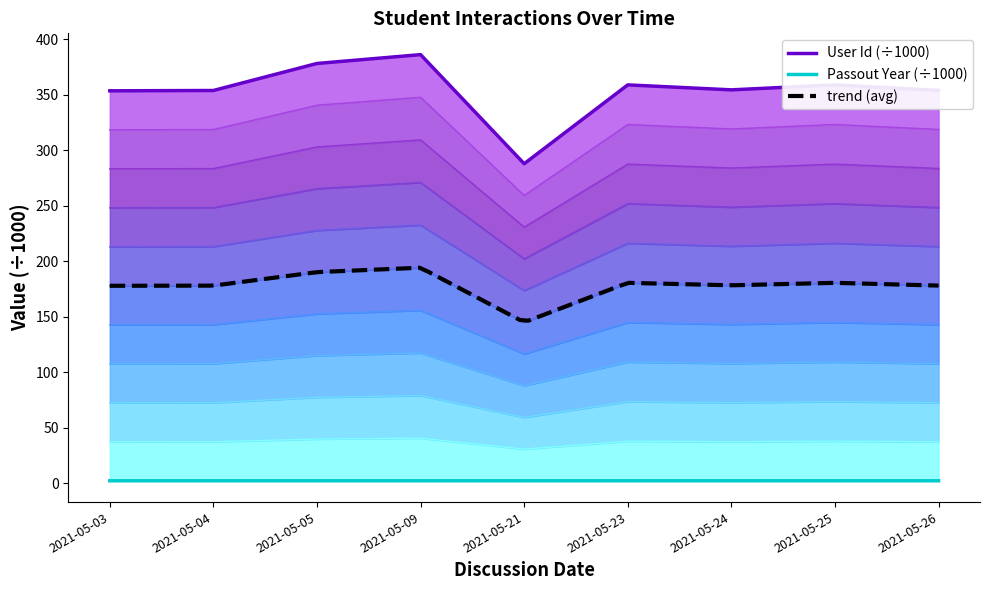

At 2021-05-23, list the series in order from smallest to largest.

Passout Year, User Id